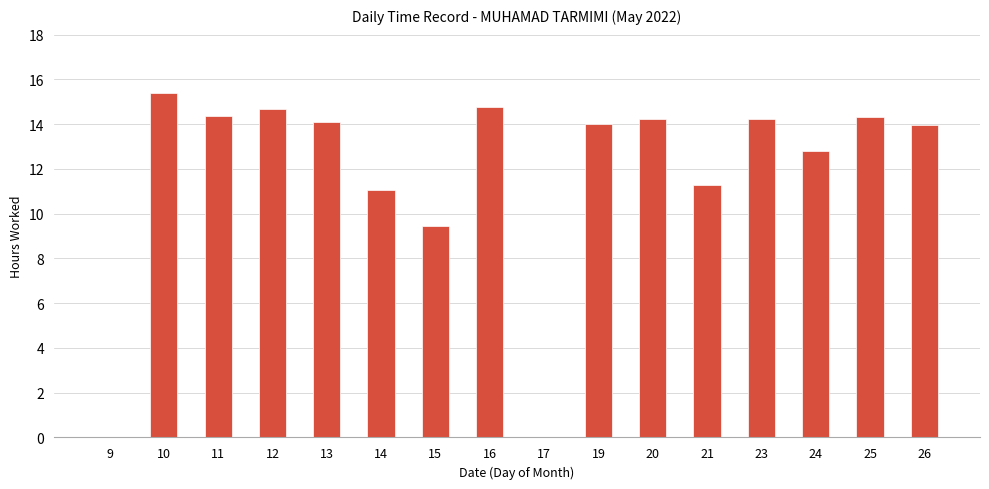

Is it true that the value at 15 is 16.3?

False